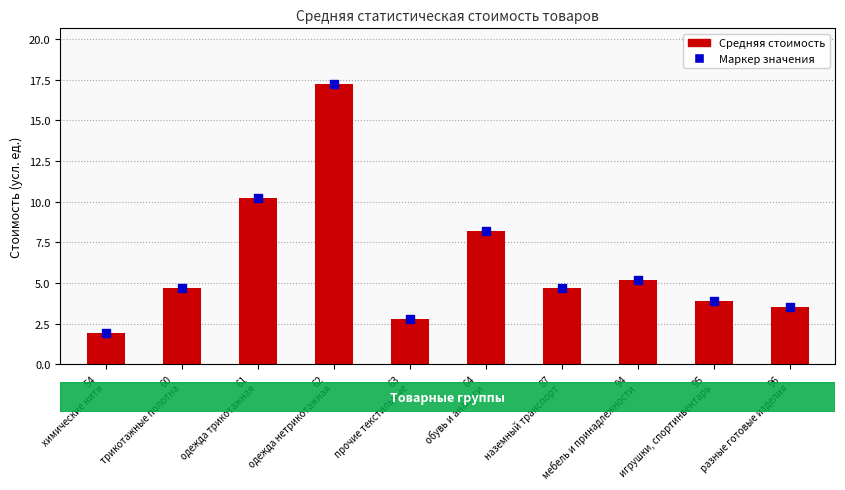

Which series contains the lowest Y value?

Средняя статистическая стоимость